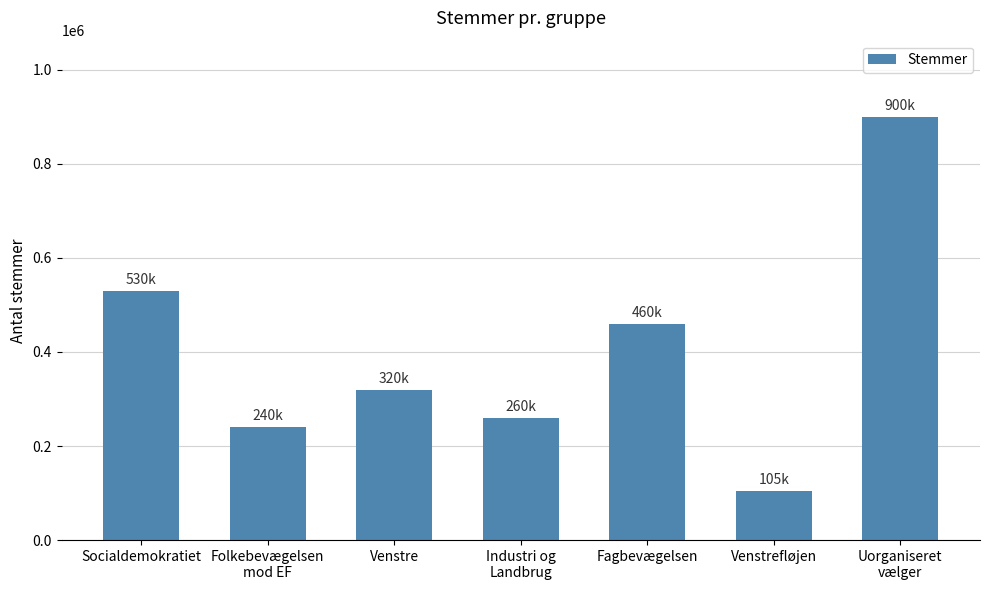

The chart shows a value of 143636 at Venstrefløjen. True or false?

False